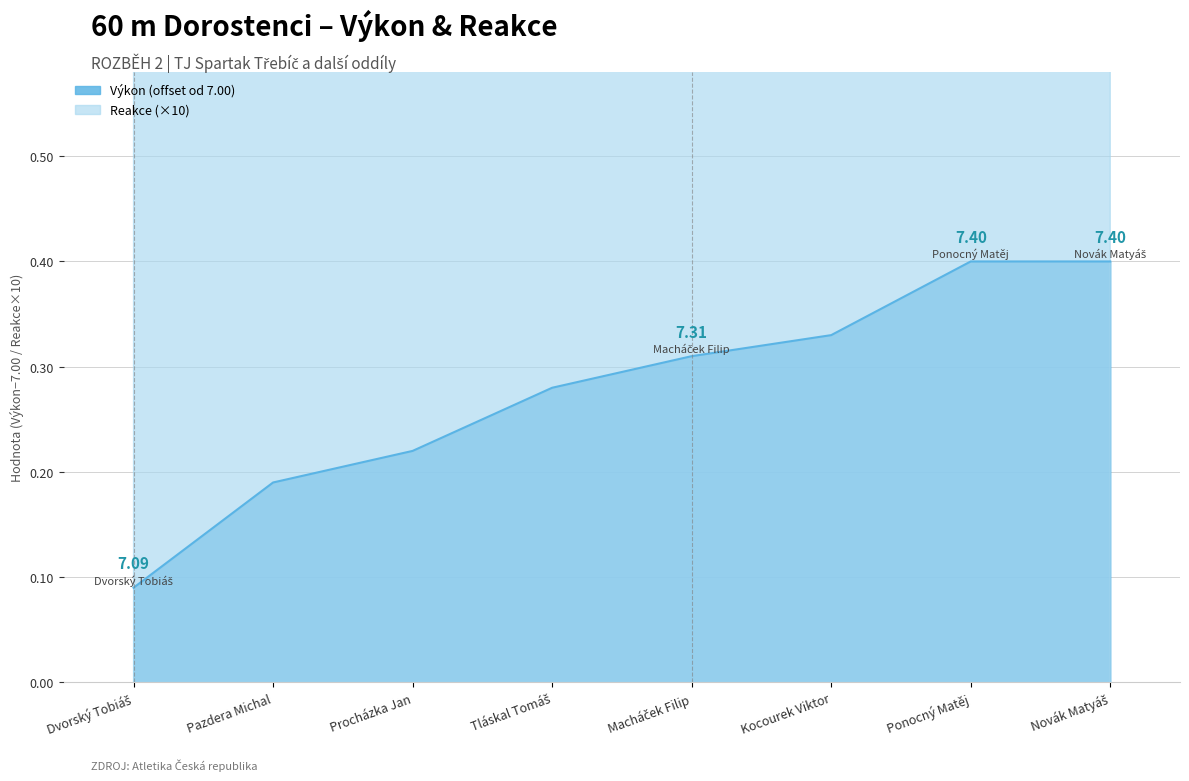

What are all the series names shown in the legend?

Výkon, Reakce